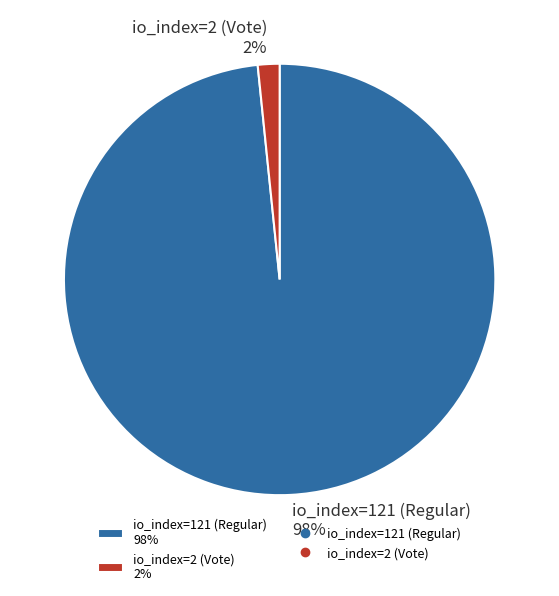

Do io_index=121 (Regular) and io_index=2 (Vote) together represent more than half of the pie?

Yes